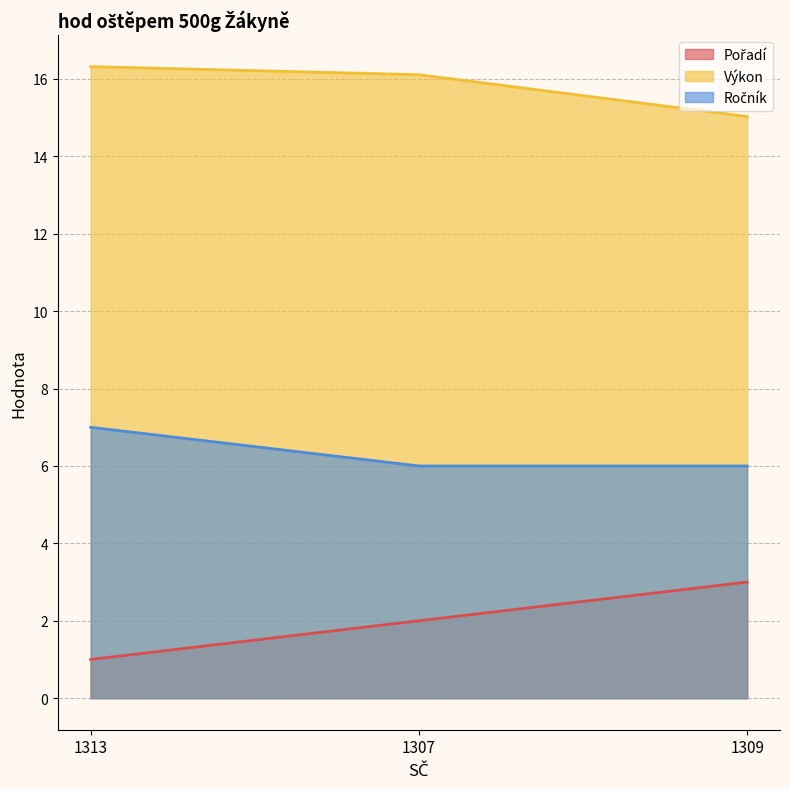

Does the chart have visible grid lines?

Yes